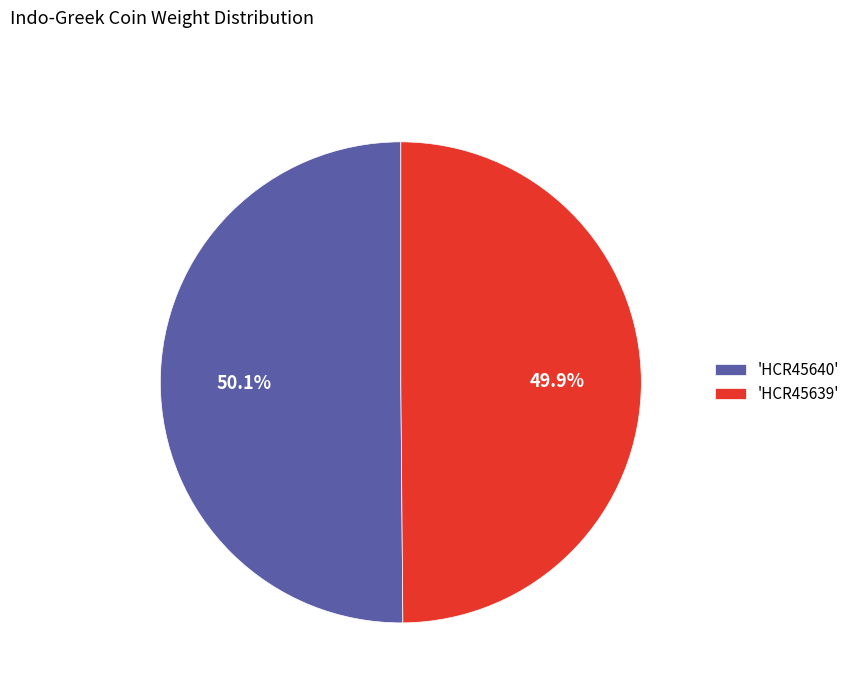

Combined, what portion of the pie is 'HCR45639' and 'HCR45640'?

100.0%